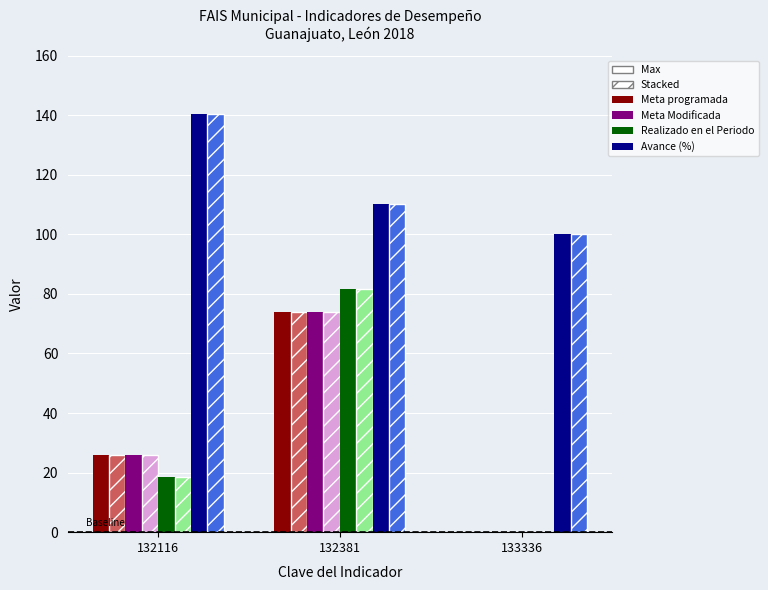

Which category has the highest value across all series?

132116